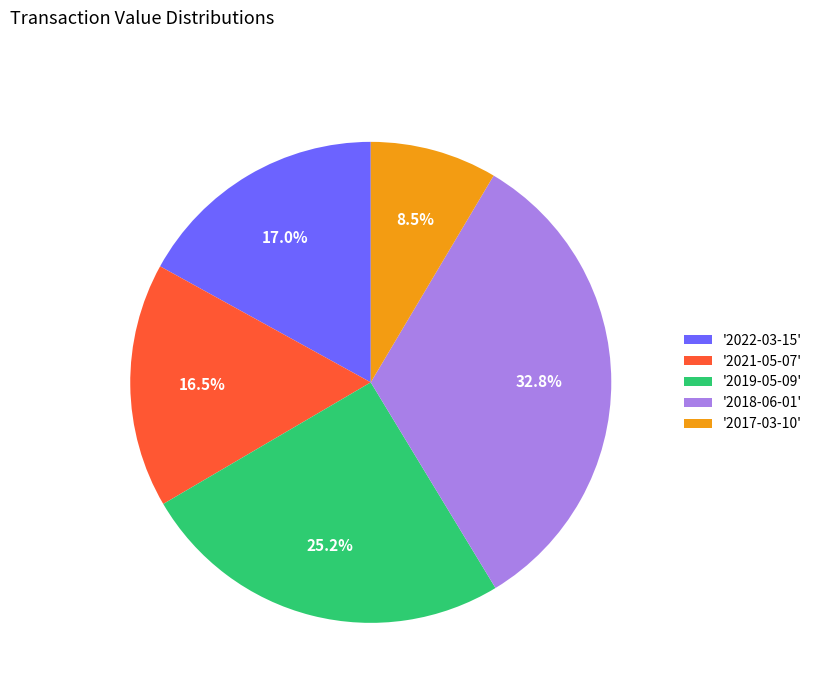

How many slices are in this pie chart?

5